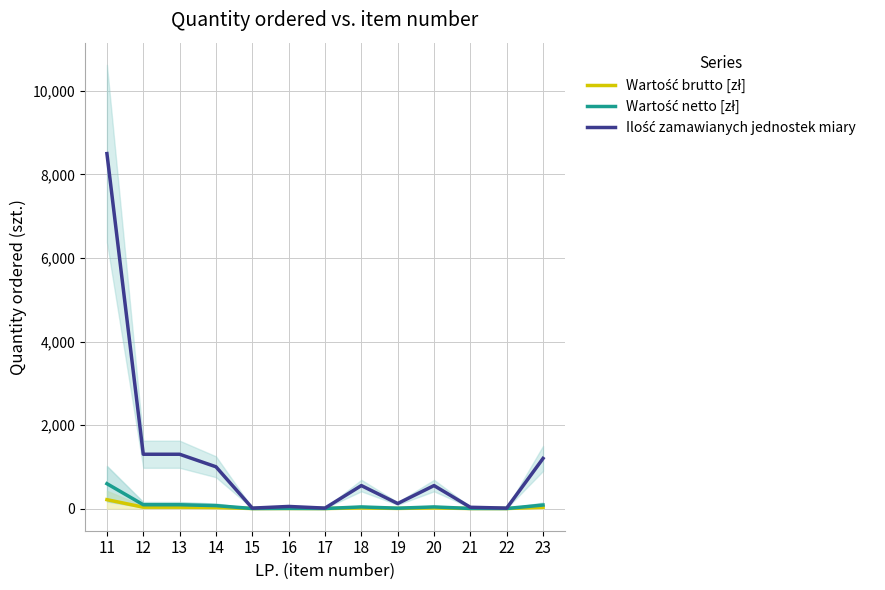

Rank the series by their maximum value, from lowest to highest.

Wartość brutto [zł], Wartość netto [zł], Ilość zamawianych jednostek miary